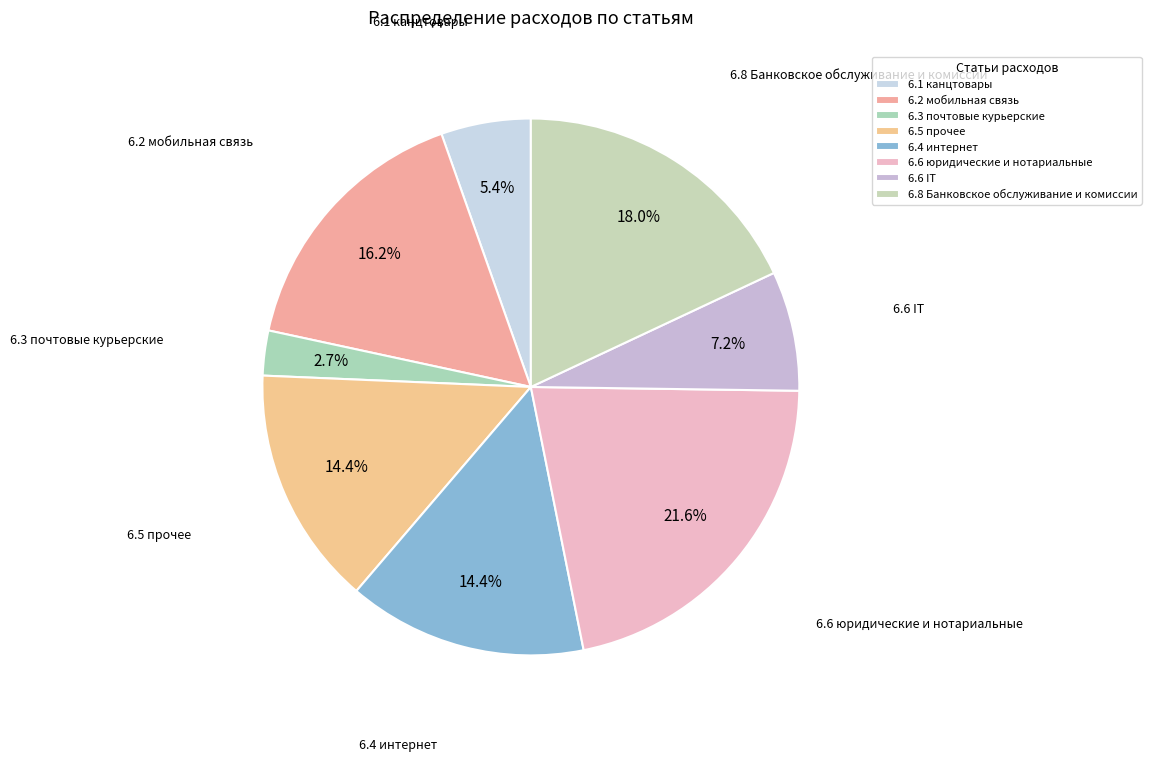

To the nearest percent, what portion does 6.8 Банковское обслуживание и комиссии represent?

18%